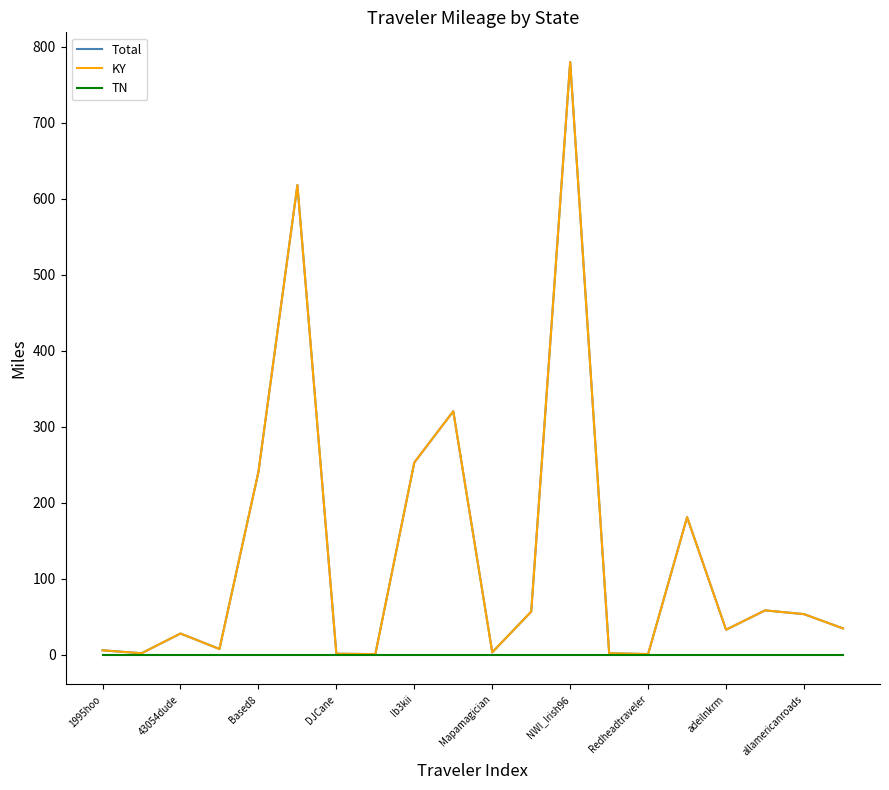

Does the chart have visible grid lines?

No